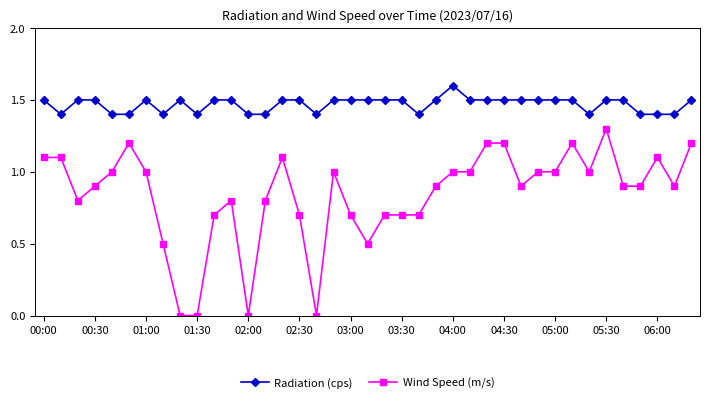

What is the value of the Radiation (cps) point at the 10th from the left?

1.4